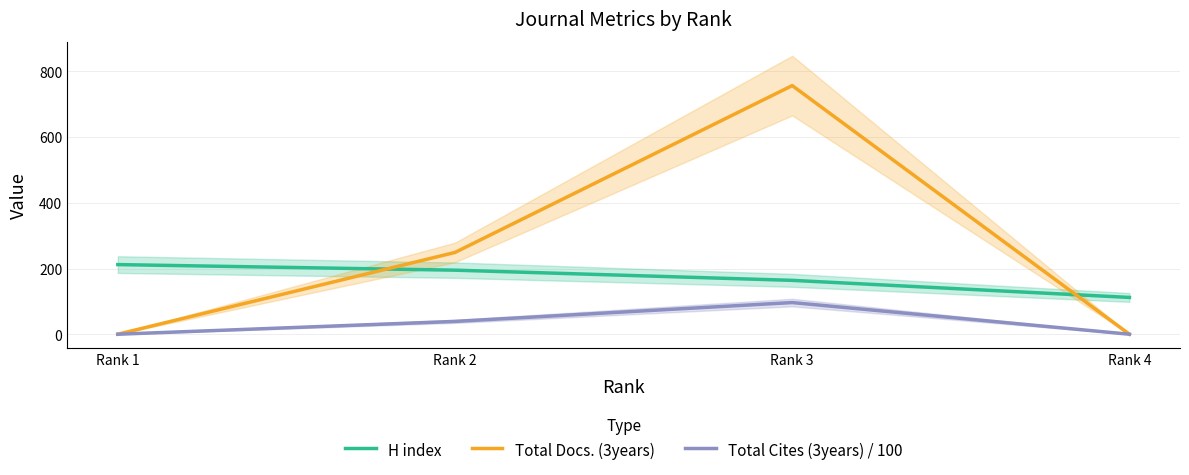

True or false: H index has a value of 280.5 at Rank 2.

False